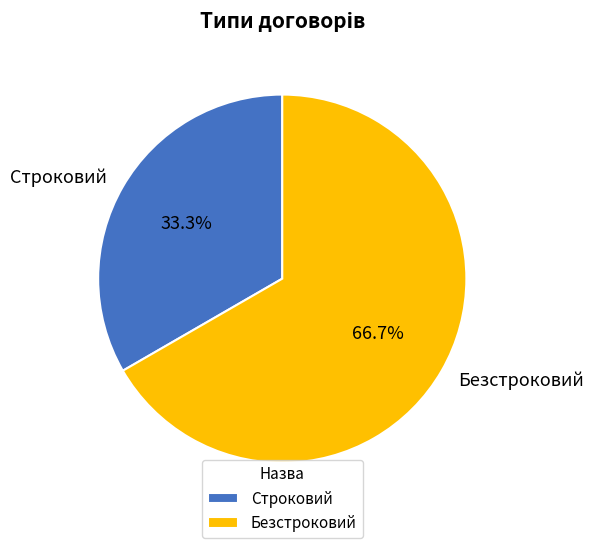

Count the number of slices in the pie.

2